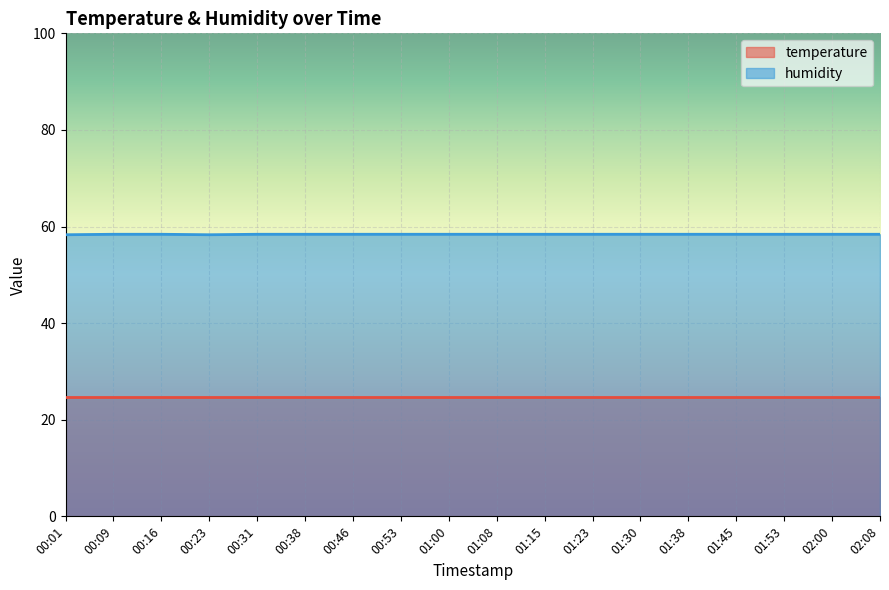

True or false: the data shows 93.5 at 00:53.

False